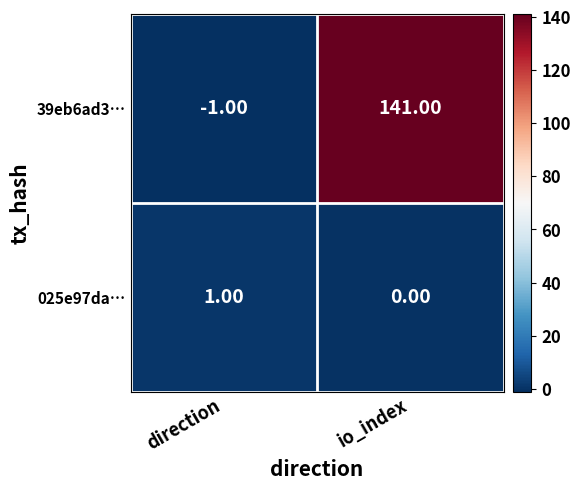

Which series has the largest total across all categories?

39eb6ad3…